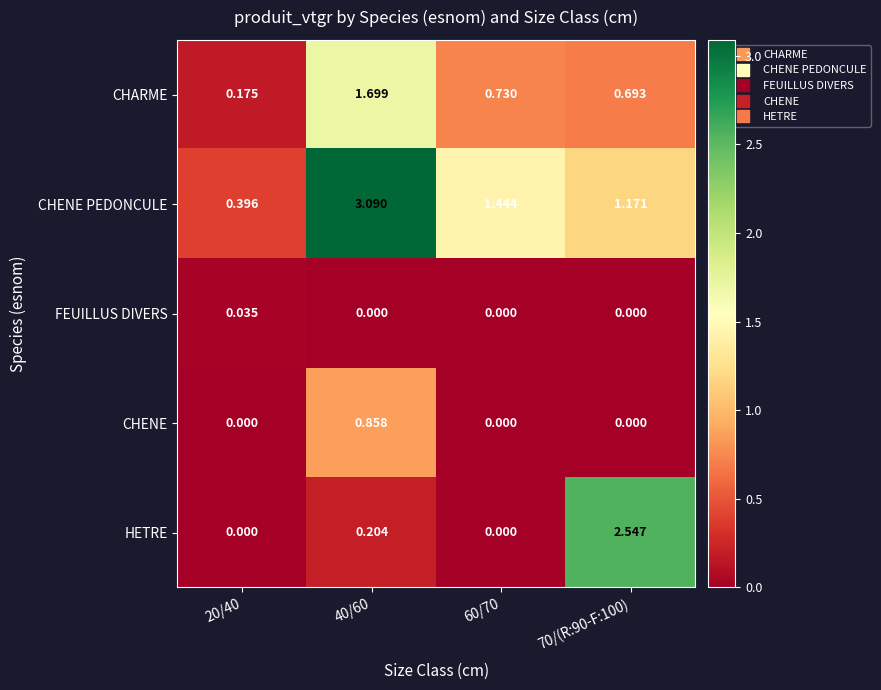

List the series in order of their peak value, highest first.

CHENE PEDONCULE, HETRE, CHARME, CHENE, FEUILLUS DIVERS